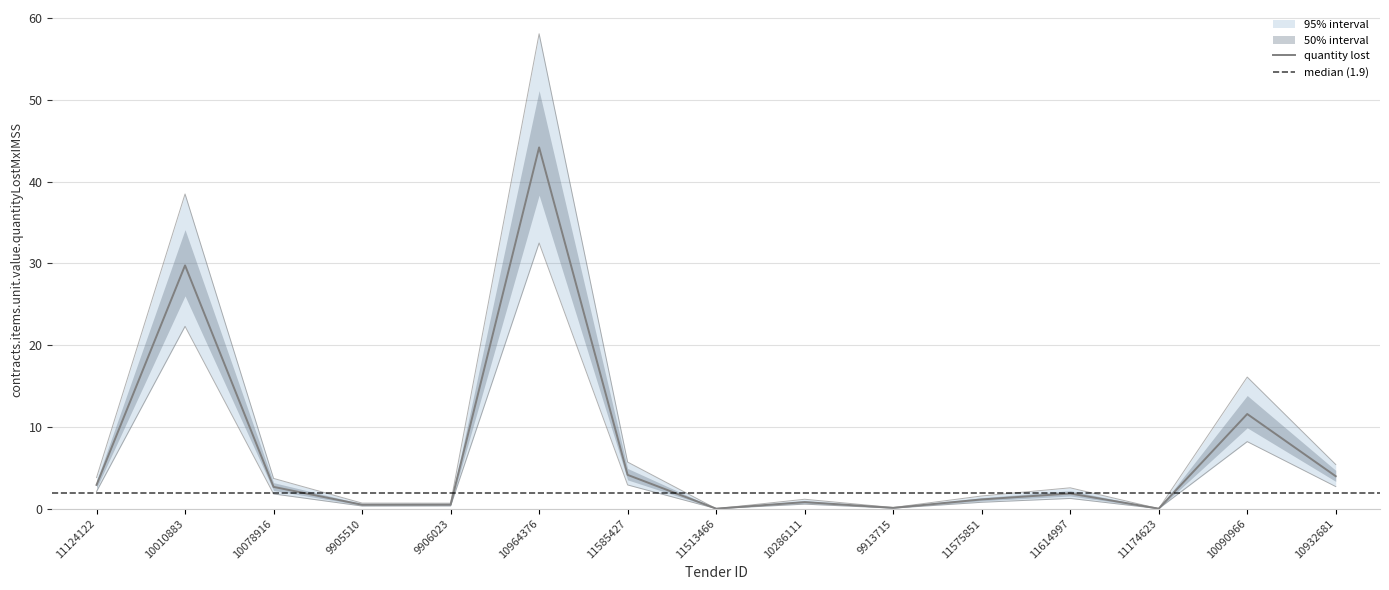

At which category is the sum across all series the highest?

10964376